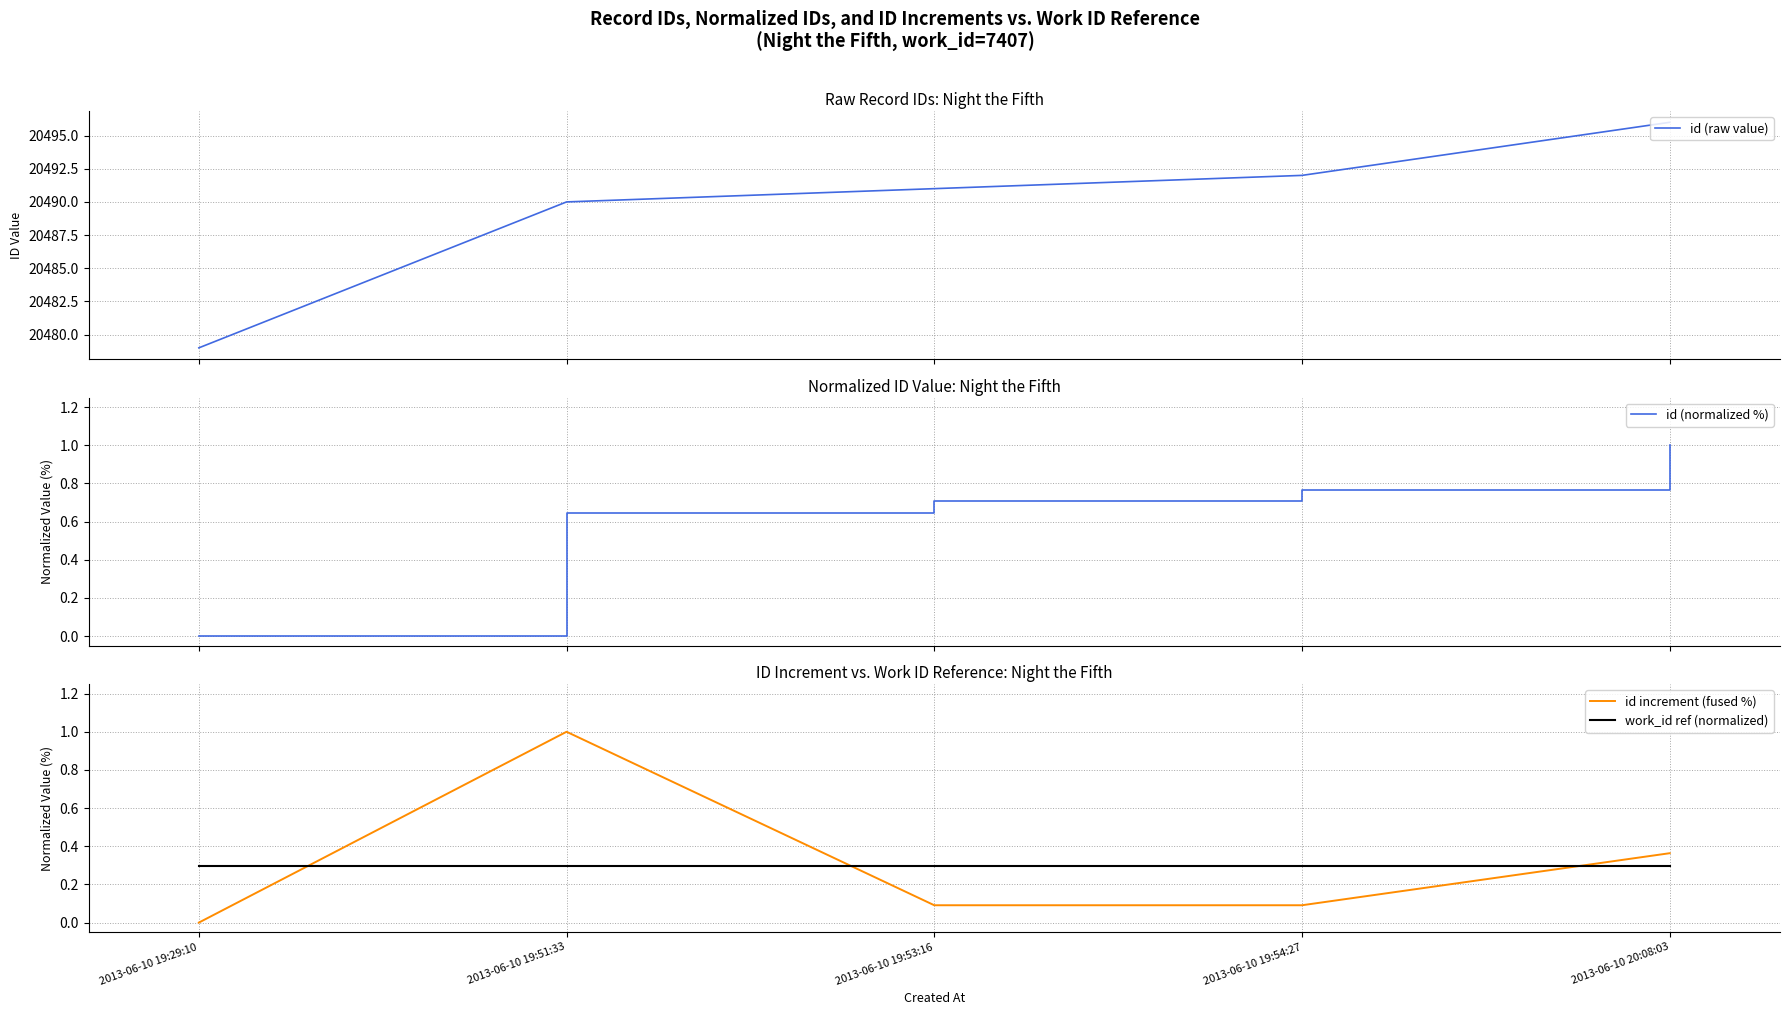

At which category is the sum across all series the highest?

2013-06-10 20:08:03